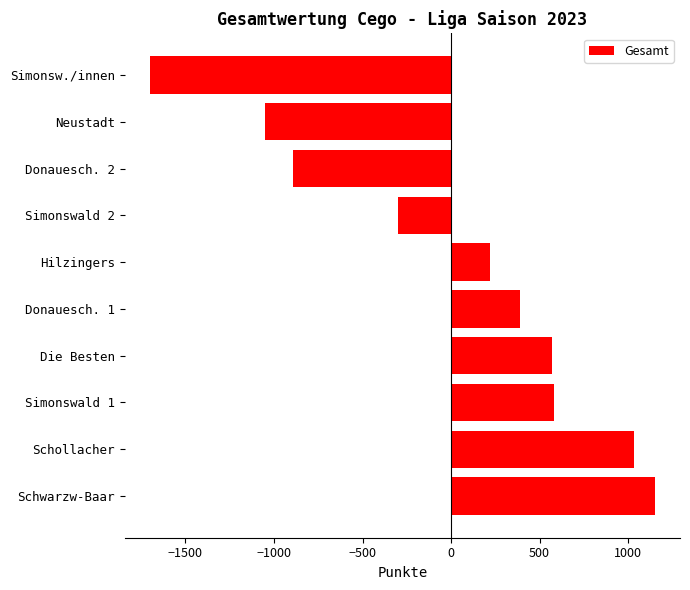

Which category has the highest value across all series?

Schwarzw-Baar